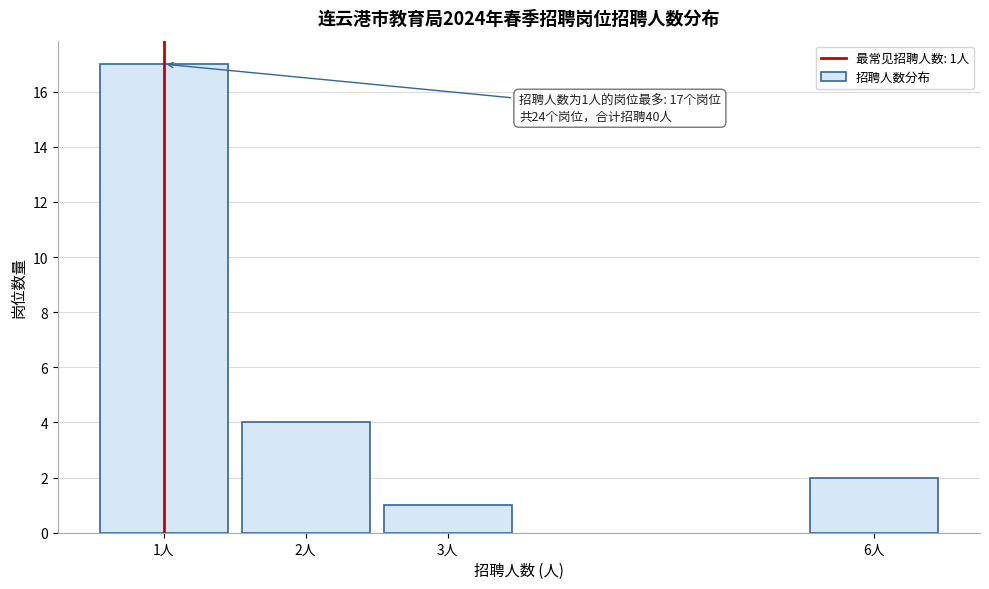

Reading left to right, list all the values displayed in this chart.

17	4	1	2